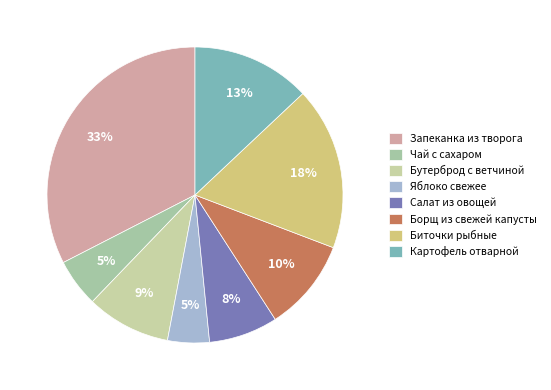

Which slice is the largest?

Запеканка из творога